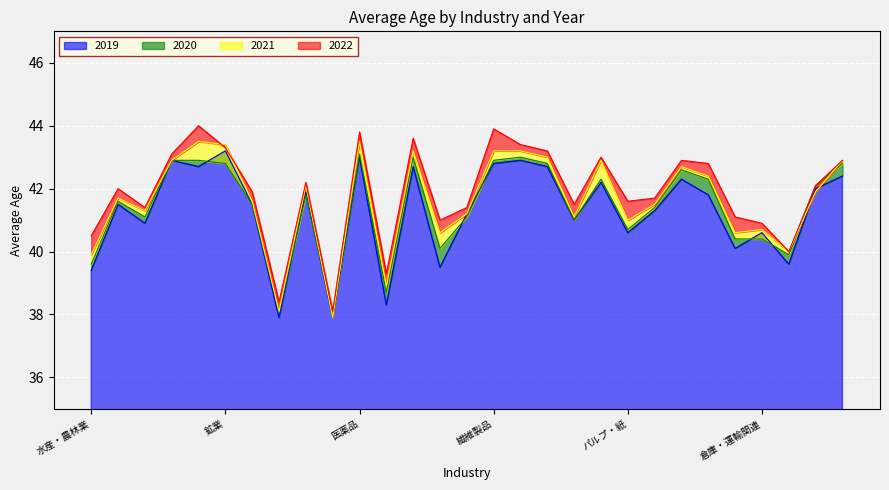

In 2022, how many points are higher than both neighbors (excluding endpoints)?

8